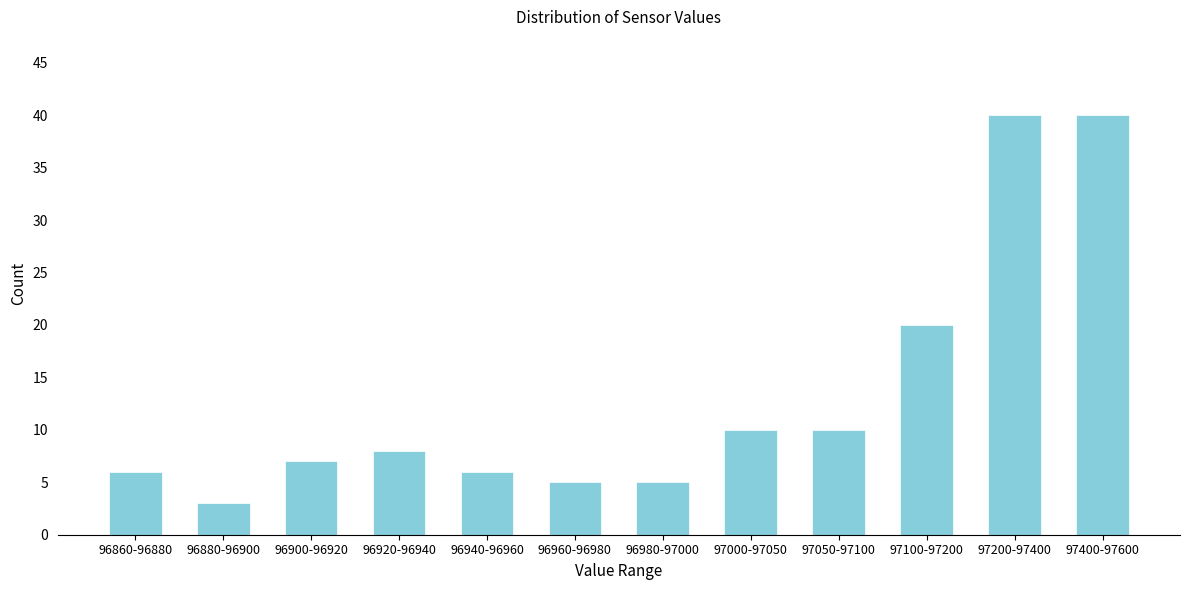

Reading right to left, what are all the values shown in this chart?

40	40	20	10	10	5	5	6	8	7	3	6